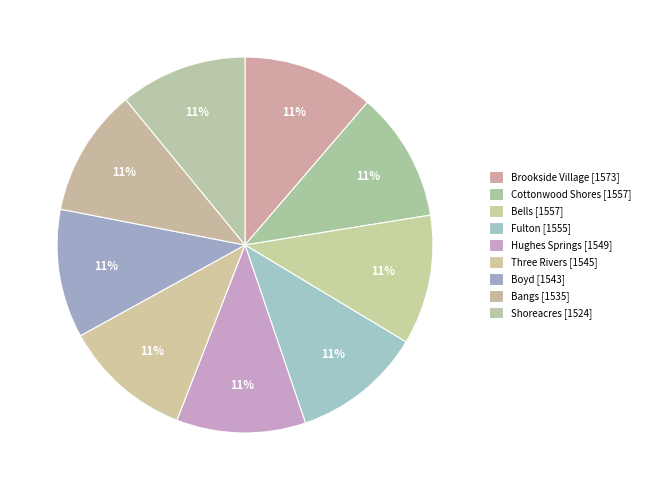

Which category has the biggest portion of the pie?

Brookside Village